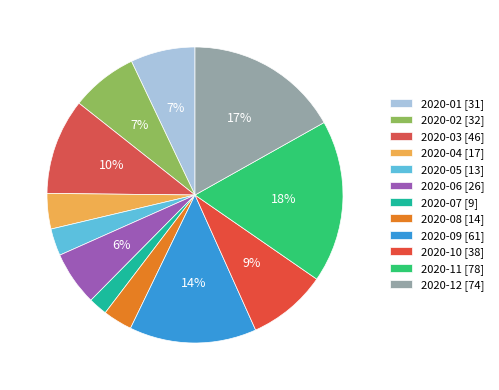

How many segments does this pie chart have?

12